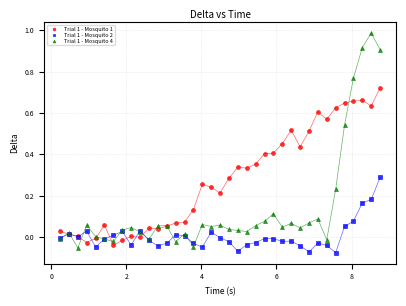

Which series contains the highest Y value?

Trial 1 - Mosquito 4